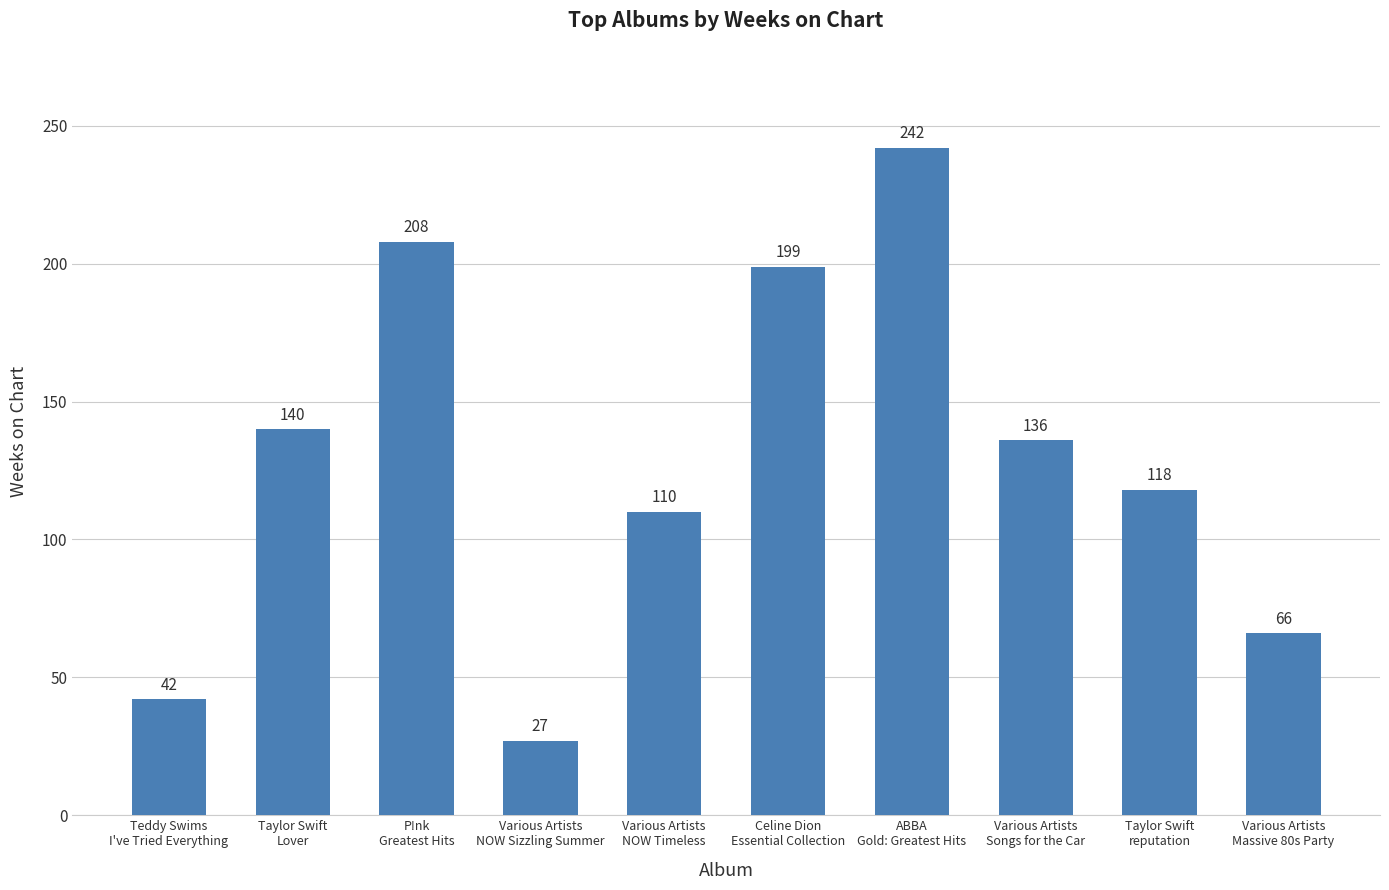

Reading left to right, transcribe all the data shown in this chart.

Teddy Swims
I've Tried Everything=42	Taylor Swift
Lover=140	P!nk
Greatest Hits=208	Various Artists
NOW Sizzling Summer=27	Various Artists
NOW Timeless=110	Celine Dion
Essential Collection=199	ABBA
Gold: Greatest Hits=242	Various Artists
Songs for the Car=136	Taylor Swift
reputation=118	Various Artists
Massive 80s Party=66